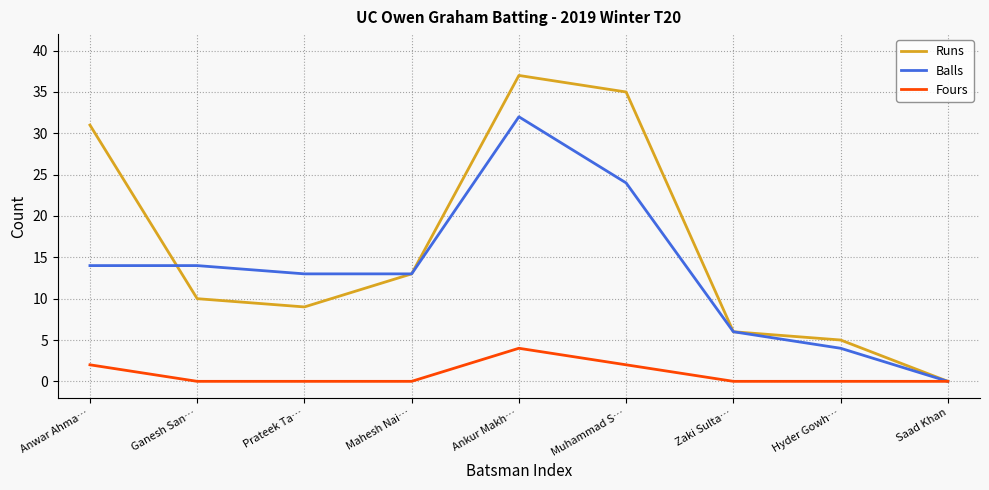

Reading right to left, what are all the values shown in this chart?

Runs: Saad Khan=0	Hyder Gowh…=5	Zaki Sulta…=6	Muhammad S…=35	Ankur Makh…=37	Mahesh Nai…=13	Prateek Ta…=9	Ganesh San…=10	Anwar Ahma…=31
Balls: Saad Khan=0	Hyder Gowh…=4	Zaki Sulta…=6	Muhammad S…=24	Ankur Makh…=32	Mahesh Nai…=13	Prateek Ta…=13	Ganesh San…=14	Anwar Ahma…=14
Fours: Saad Khan=0	Hyder Gowh…=0	Zaki Sulta…=0	Muhammad S…=2	Ankur Makh…=4	Mahesh Nai…=0	Prateek Ta…=0	Ganesh San…=0	Anwar Ahma…=2